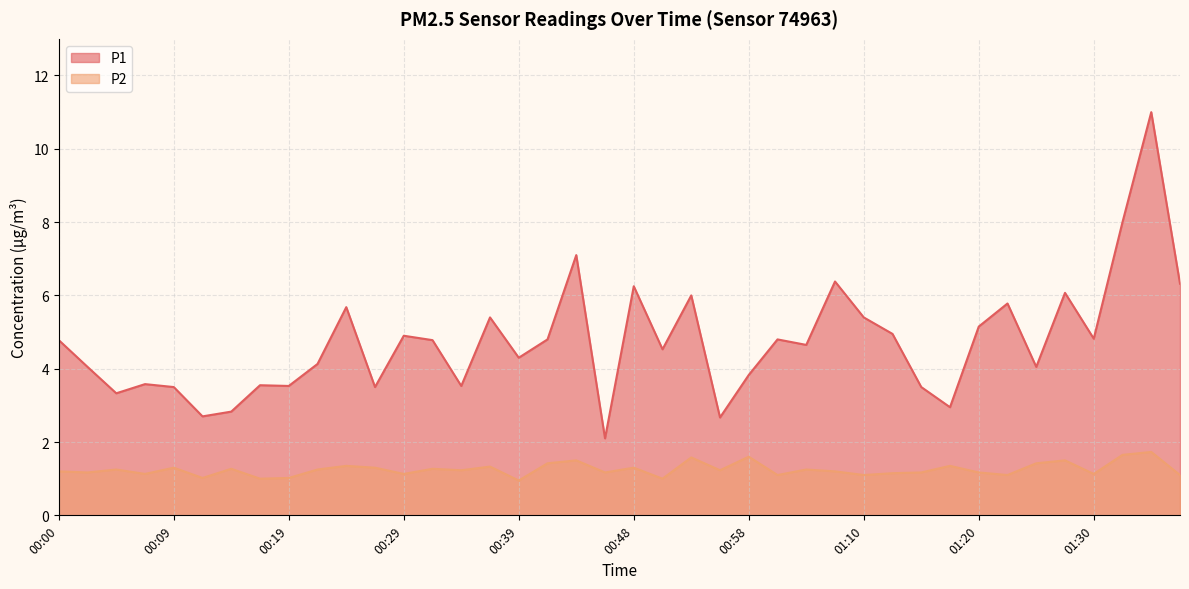

True or false: P1 has a value of 5.2 at 01:20.

True